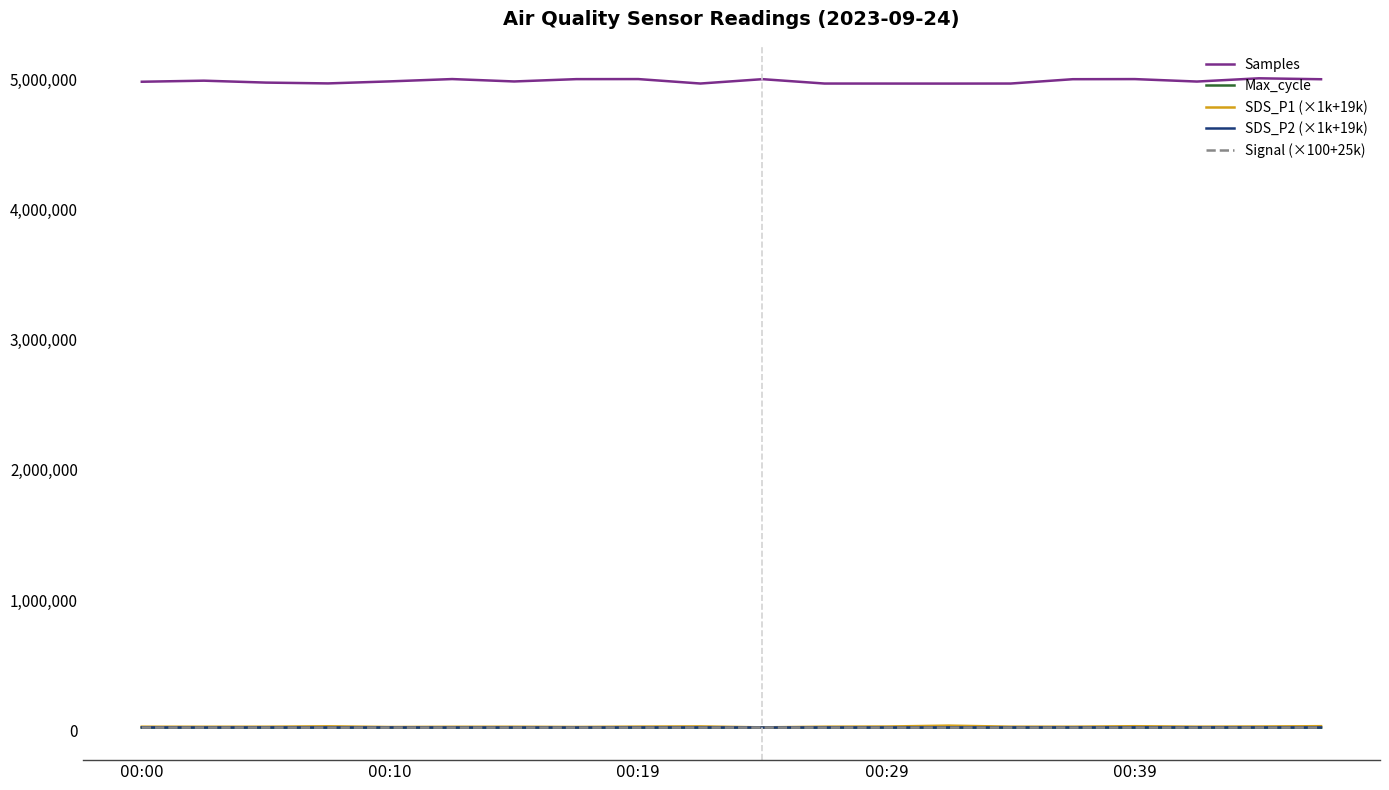

Does the chart display data point markers on the line(s)?

No